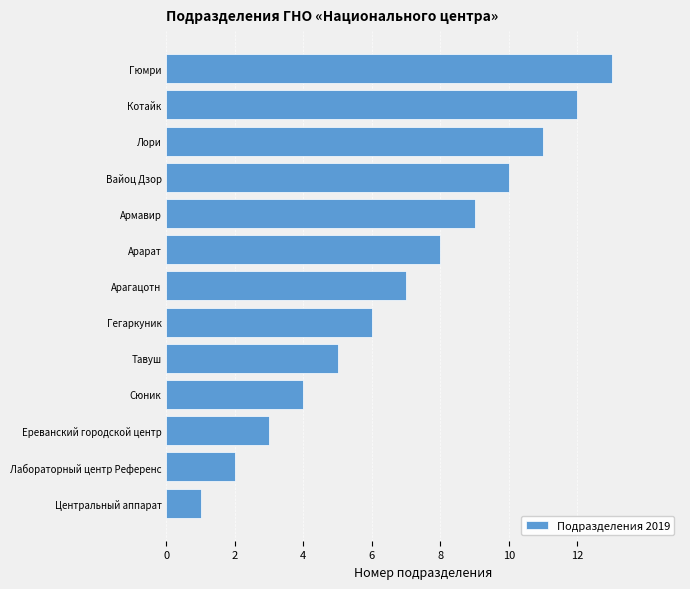

What is the difference between the maximum and minimum values?

12